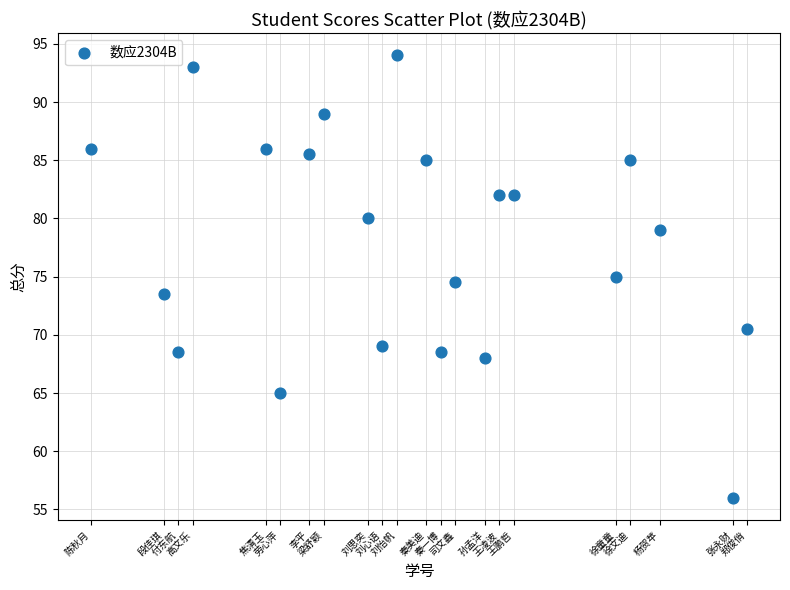

What is the range of Y values (max minus min)?

38.0